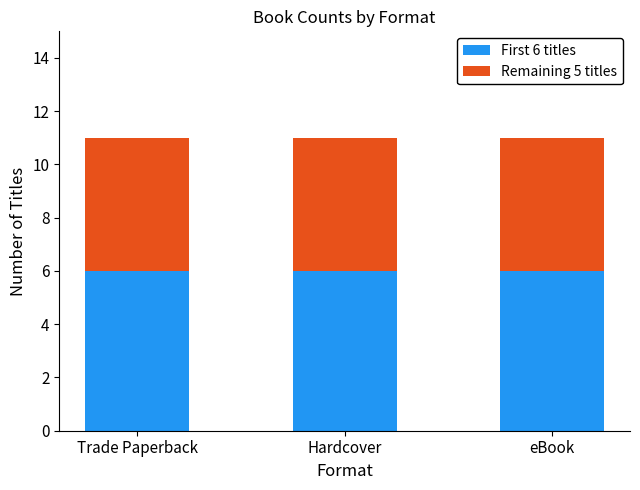

What is the total value across all series at Trade Paperback?

11